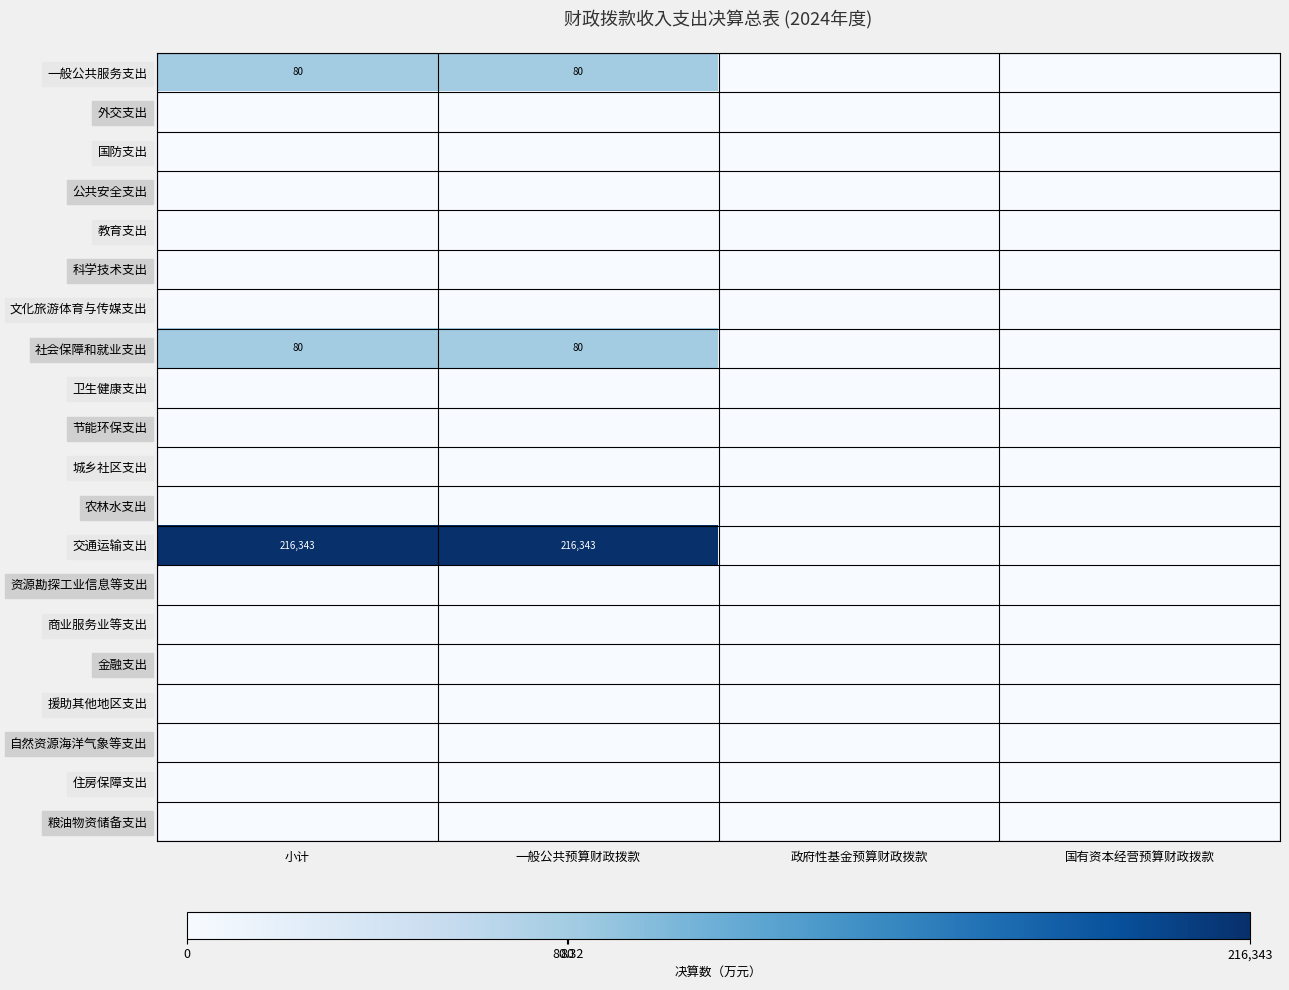

Is it true that 社会保障和就业支出 equals 80 at 一般公共预算财政拨款?

True